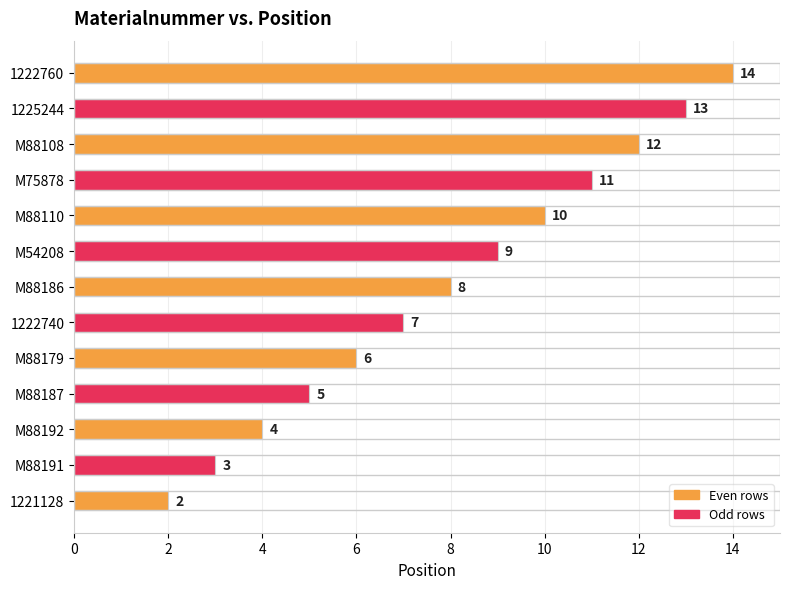

What is the greatest value displayed?

14